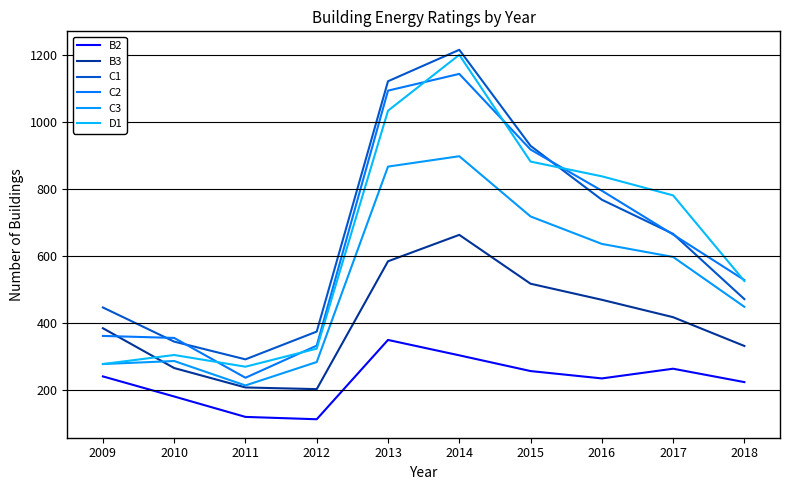

How many categories are shown in the chart?

10